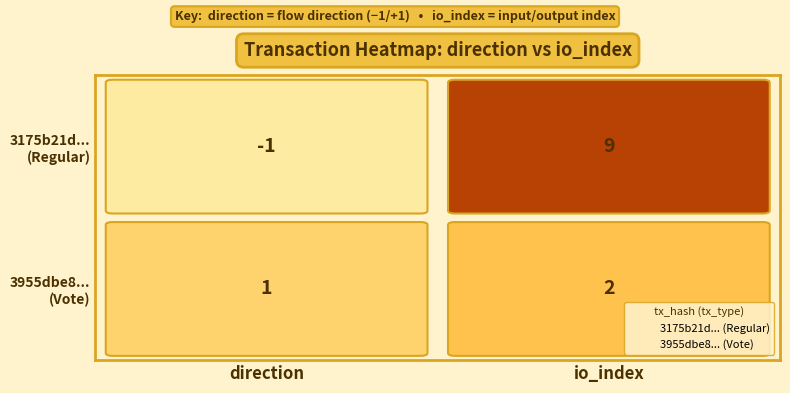

What are all the series names shown in the legend?

3175b21d... (Regular), 3955dbe8... (Vote)